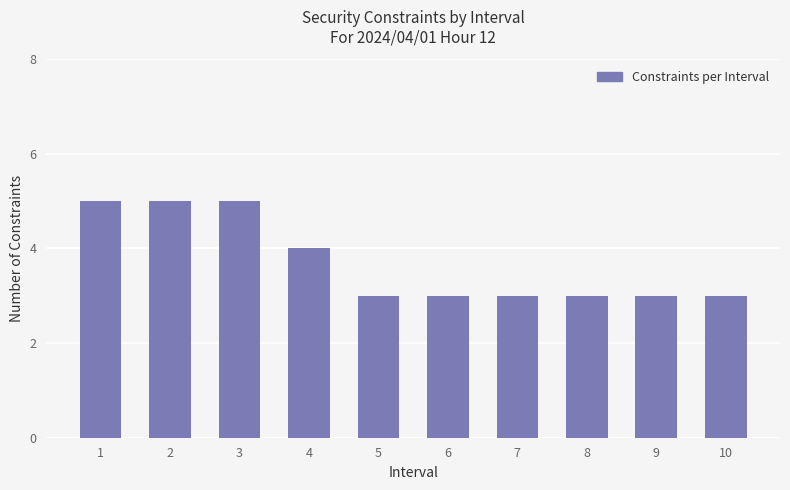

What is the value of the 6th bar from the left?

3